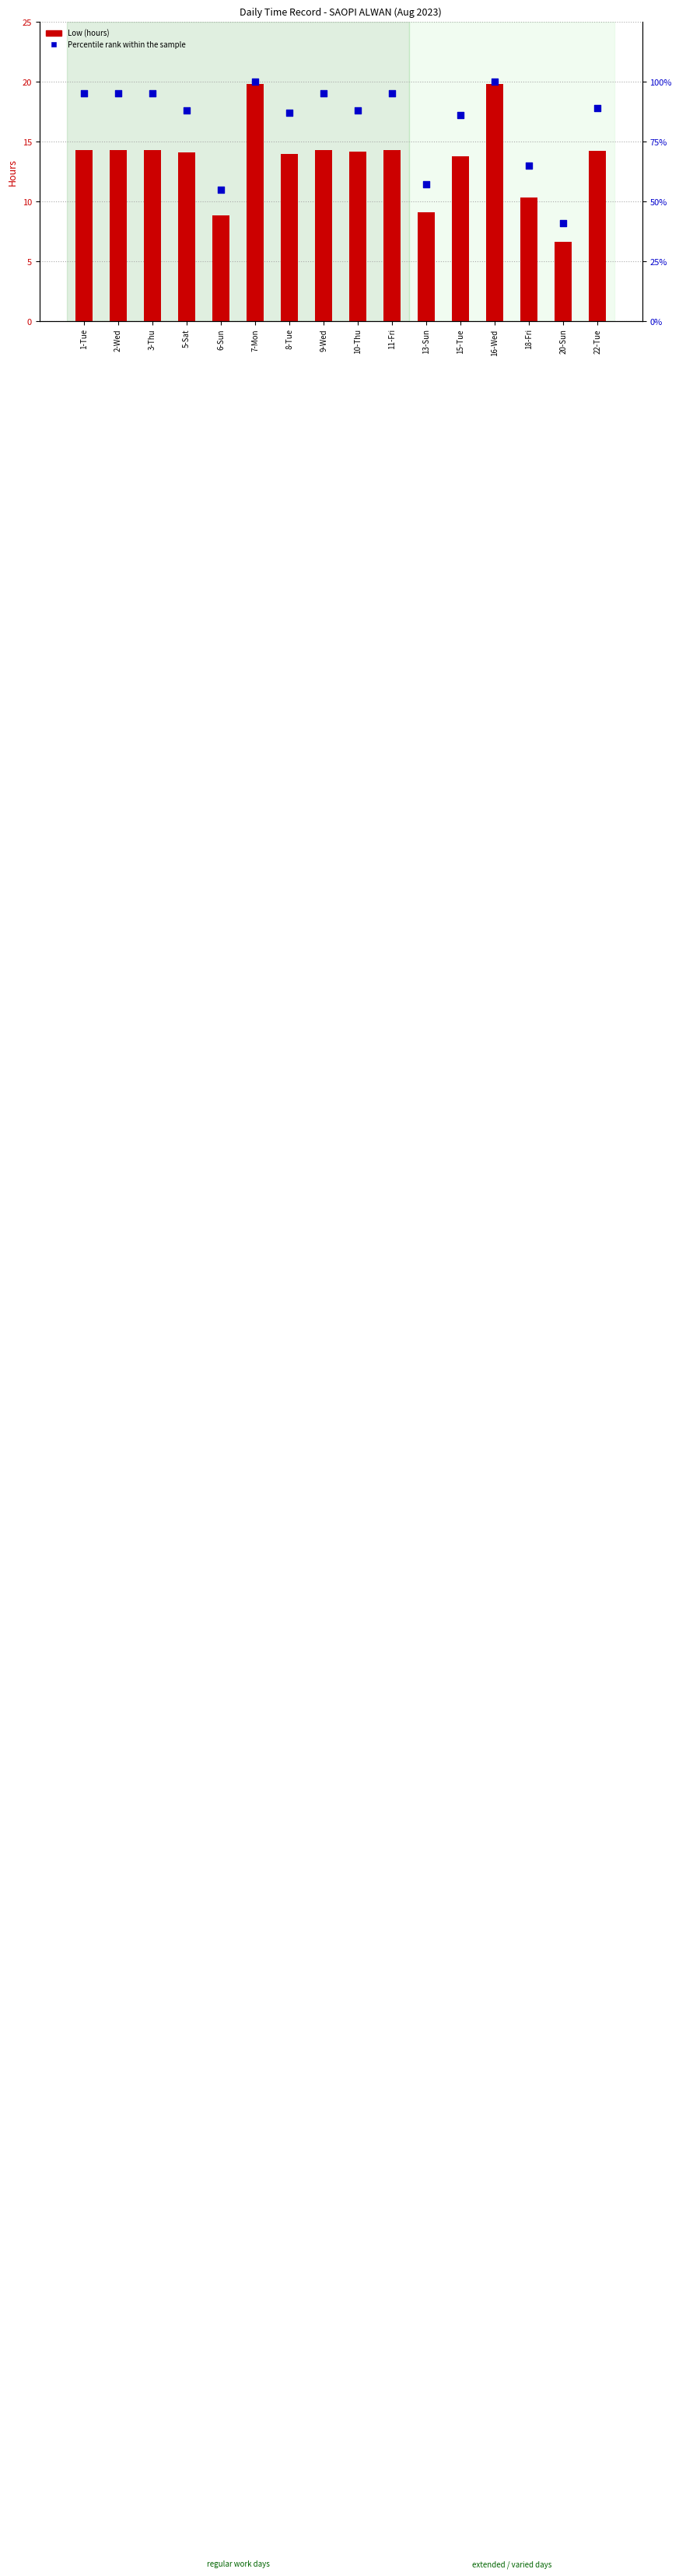

Which series has the largest total across all categories?

Percentile rank within the sample